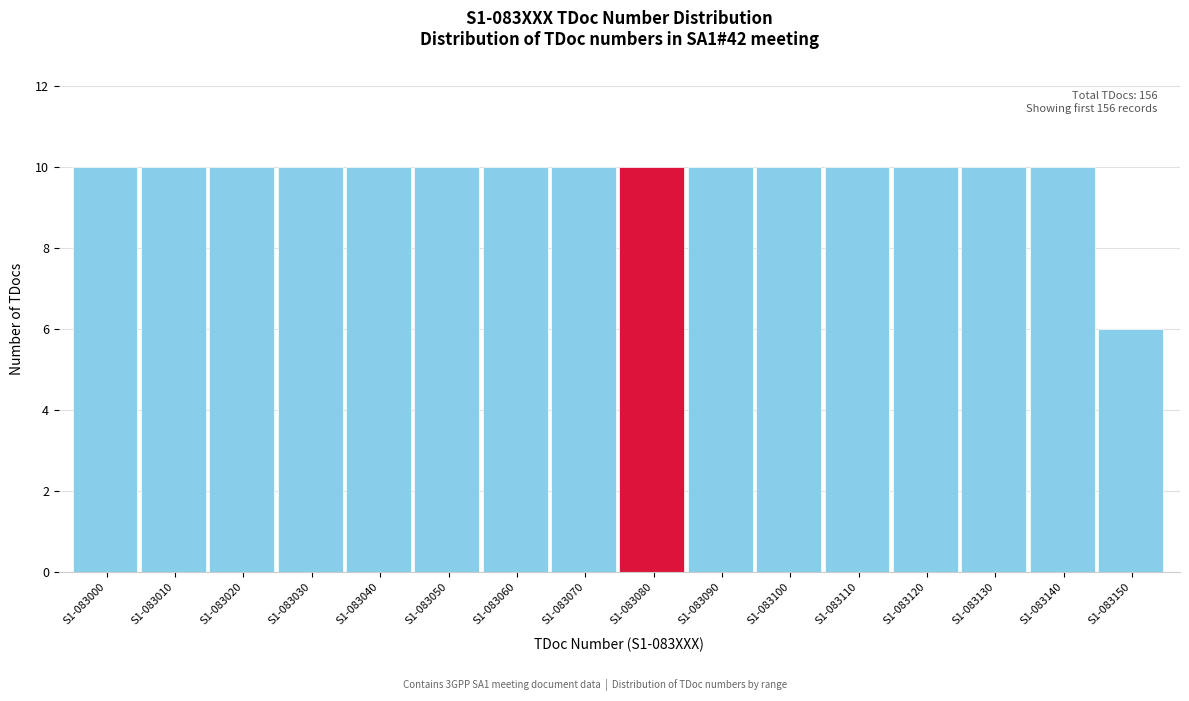

Reading left to right, extract all data points from this chart.

10	10	10	10	10	10	10	10	10	10	10	10	10	10	10	6